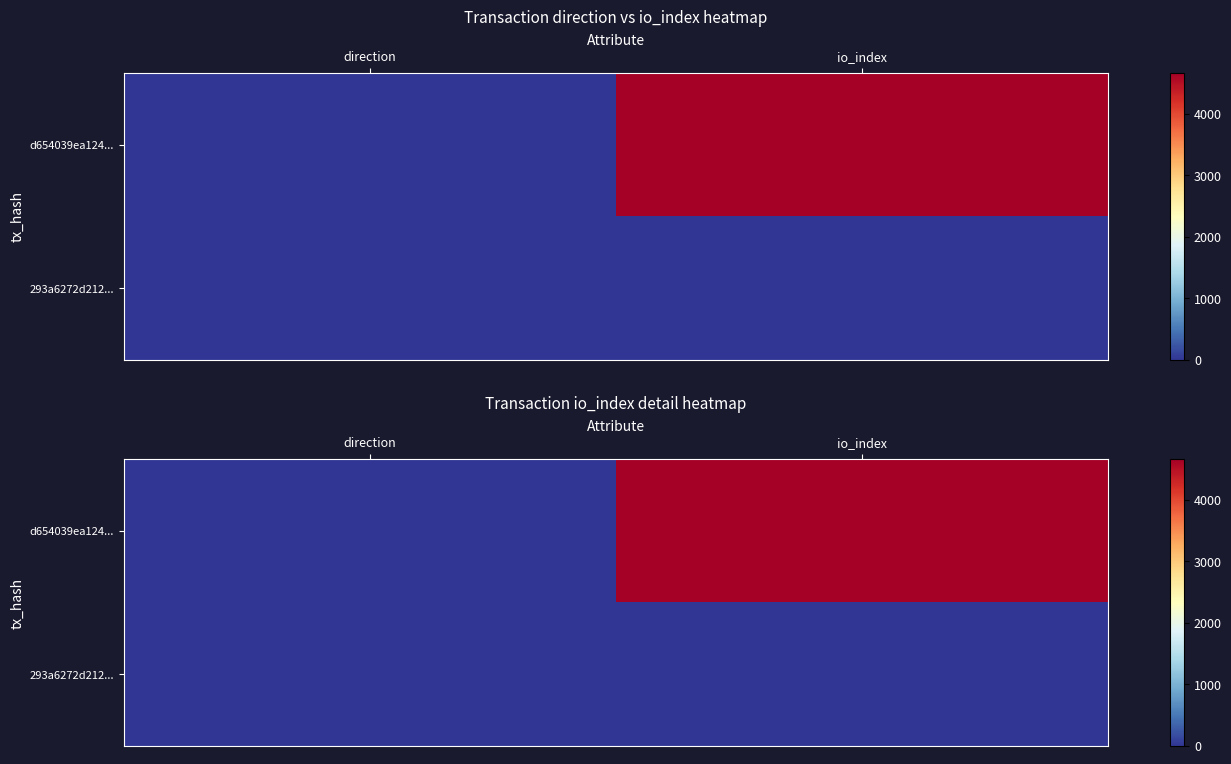

List the series in order of their overall mean, lowest first.

293a6272d212..., d654039ea124...